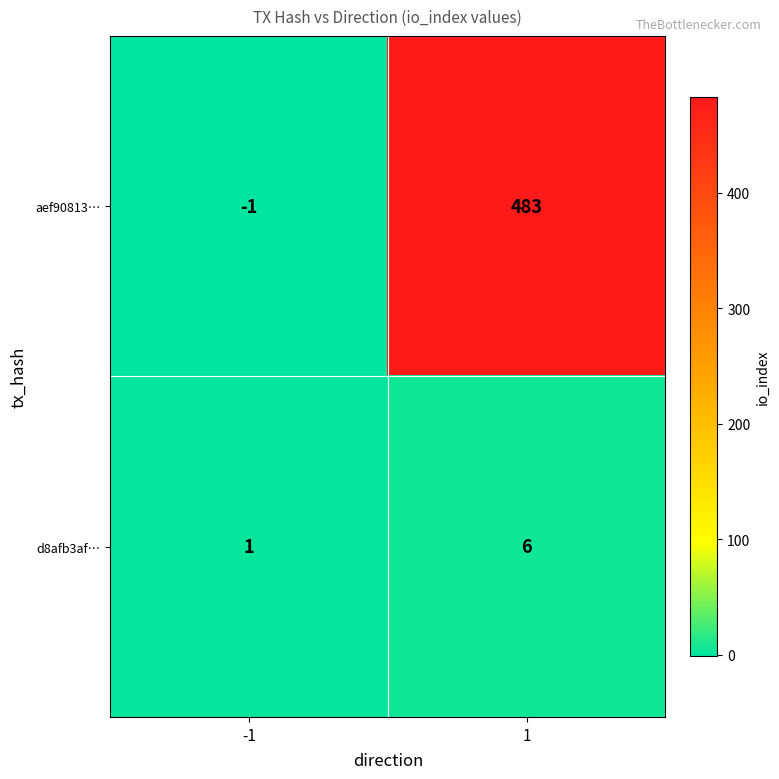

Which series has the widest spread of values?

aef90813…